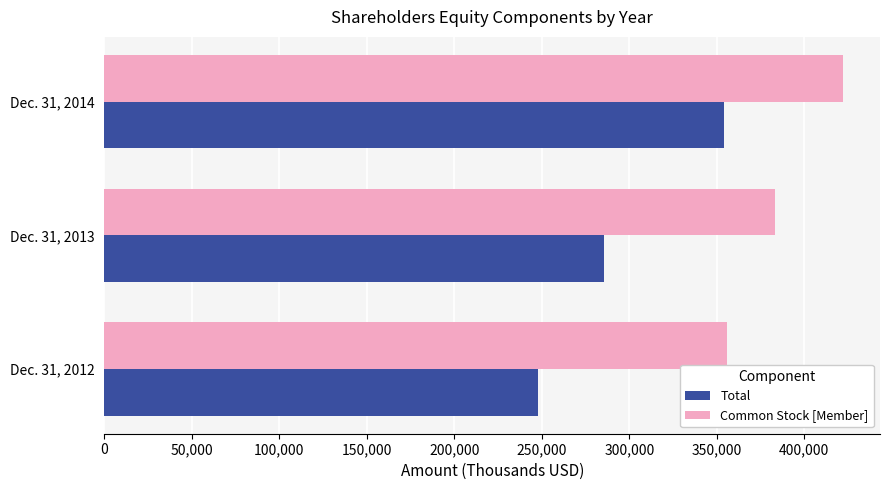

What is the difference between the maximum and minimum values in the Common Stock [Member] series?

66284